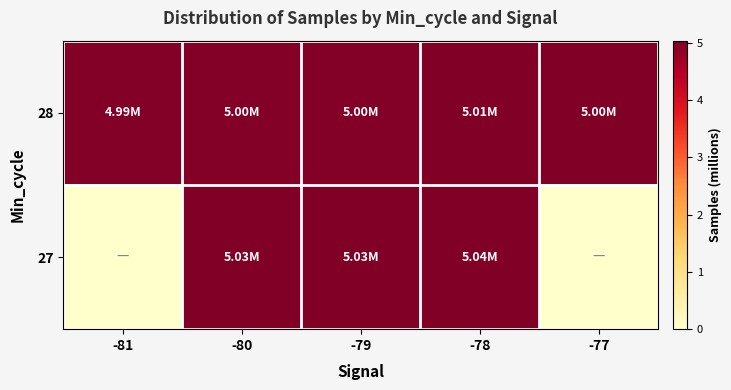

Rank the series by their average value, from lowest to highest.

27, 28